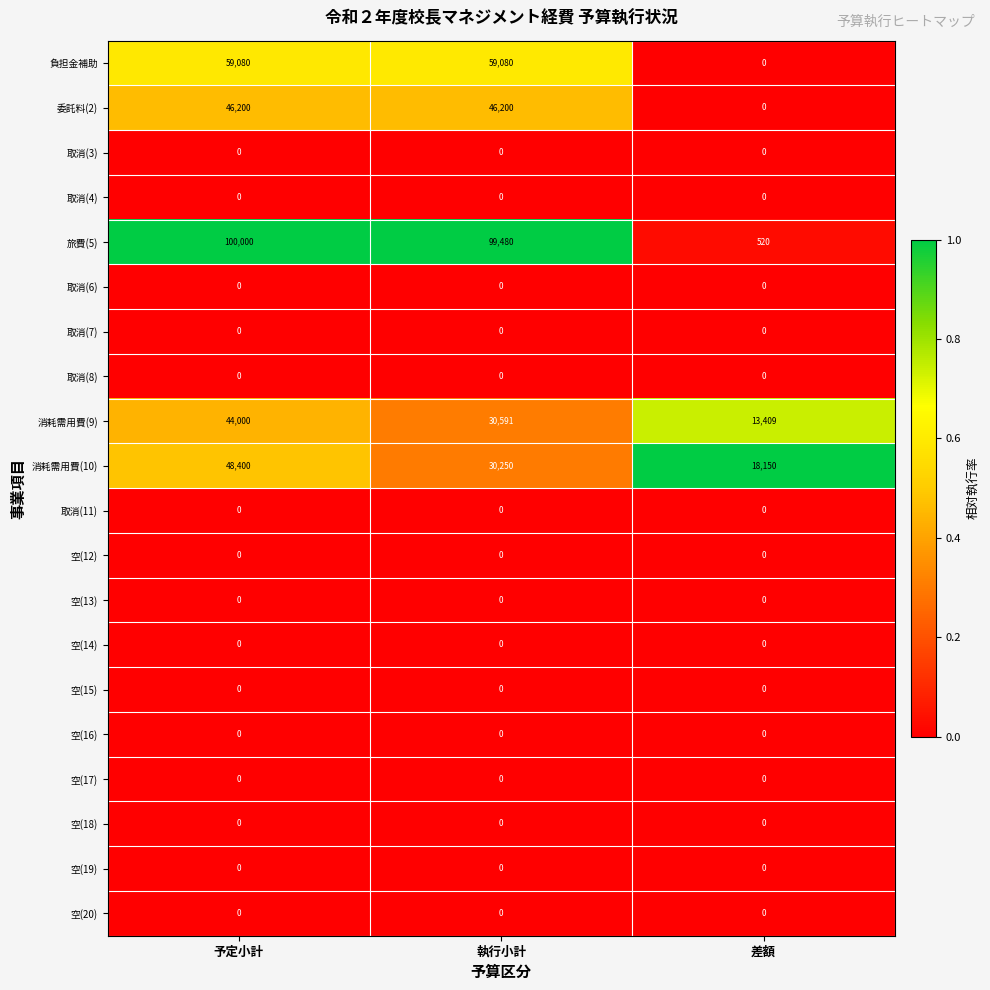

Which series has the largest total across all categories?

旅費(5)